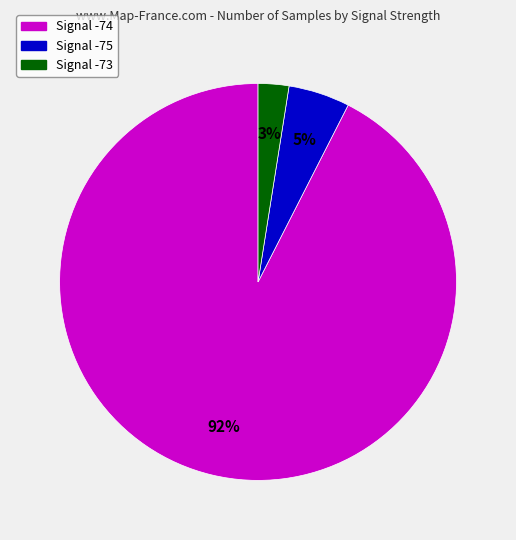

Is there any slice that represents more than half of the pie?

Yes